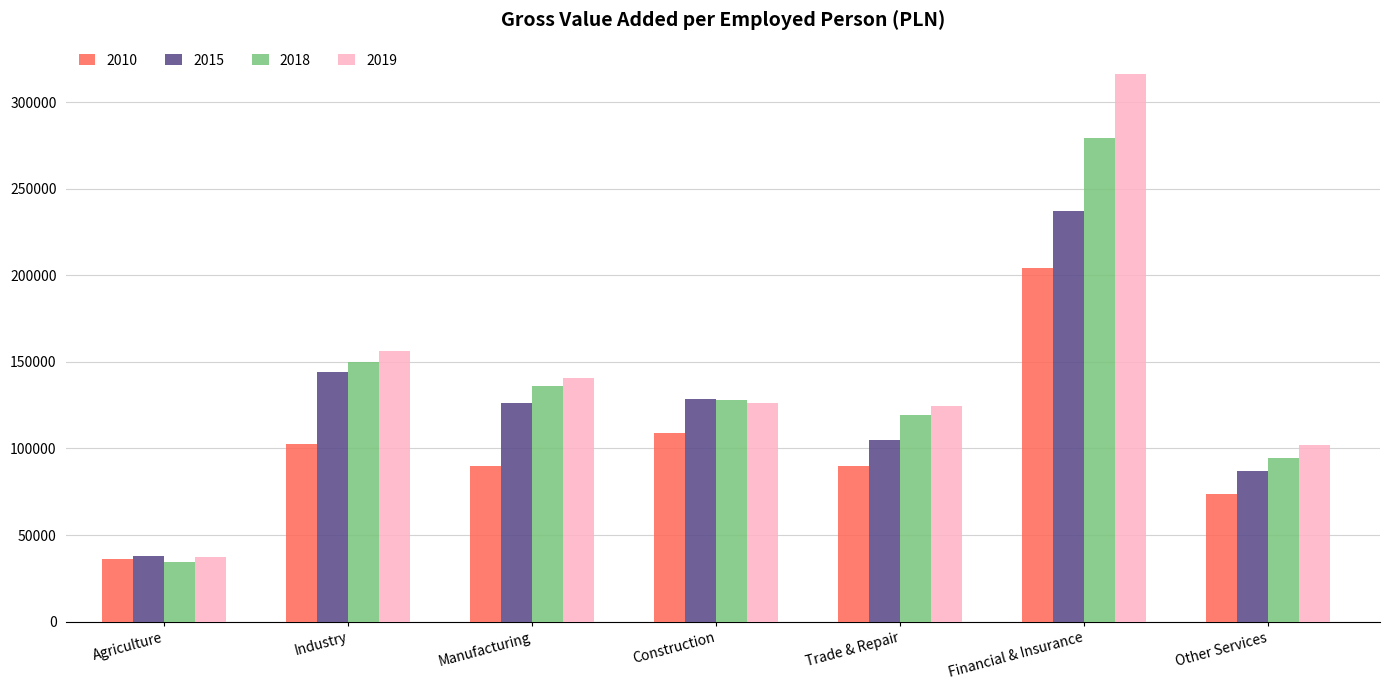

Rank the series by their maximum value, from highest to lowest.

2019, 2018, 2015, 2010